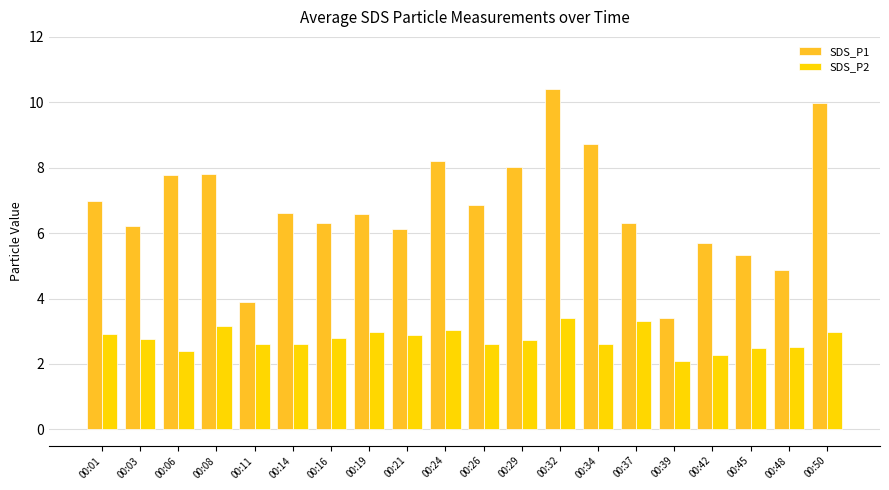

Which category has the lowest value in the SDS_P2 series?

00:39